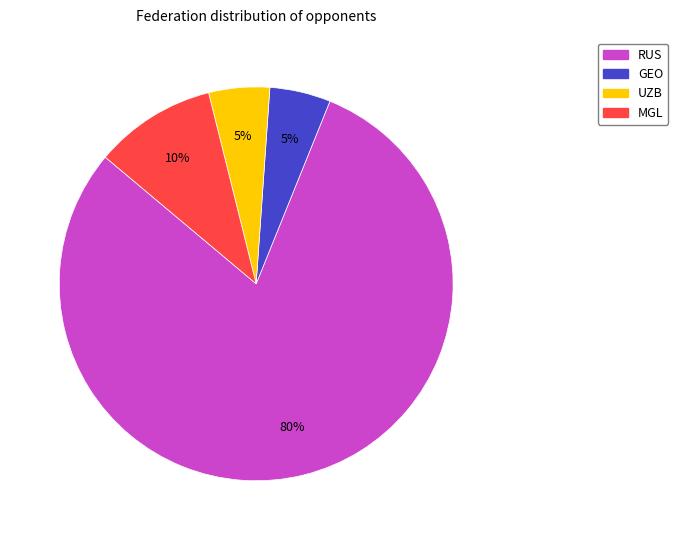

Which slice is the largest?

RUS